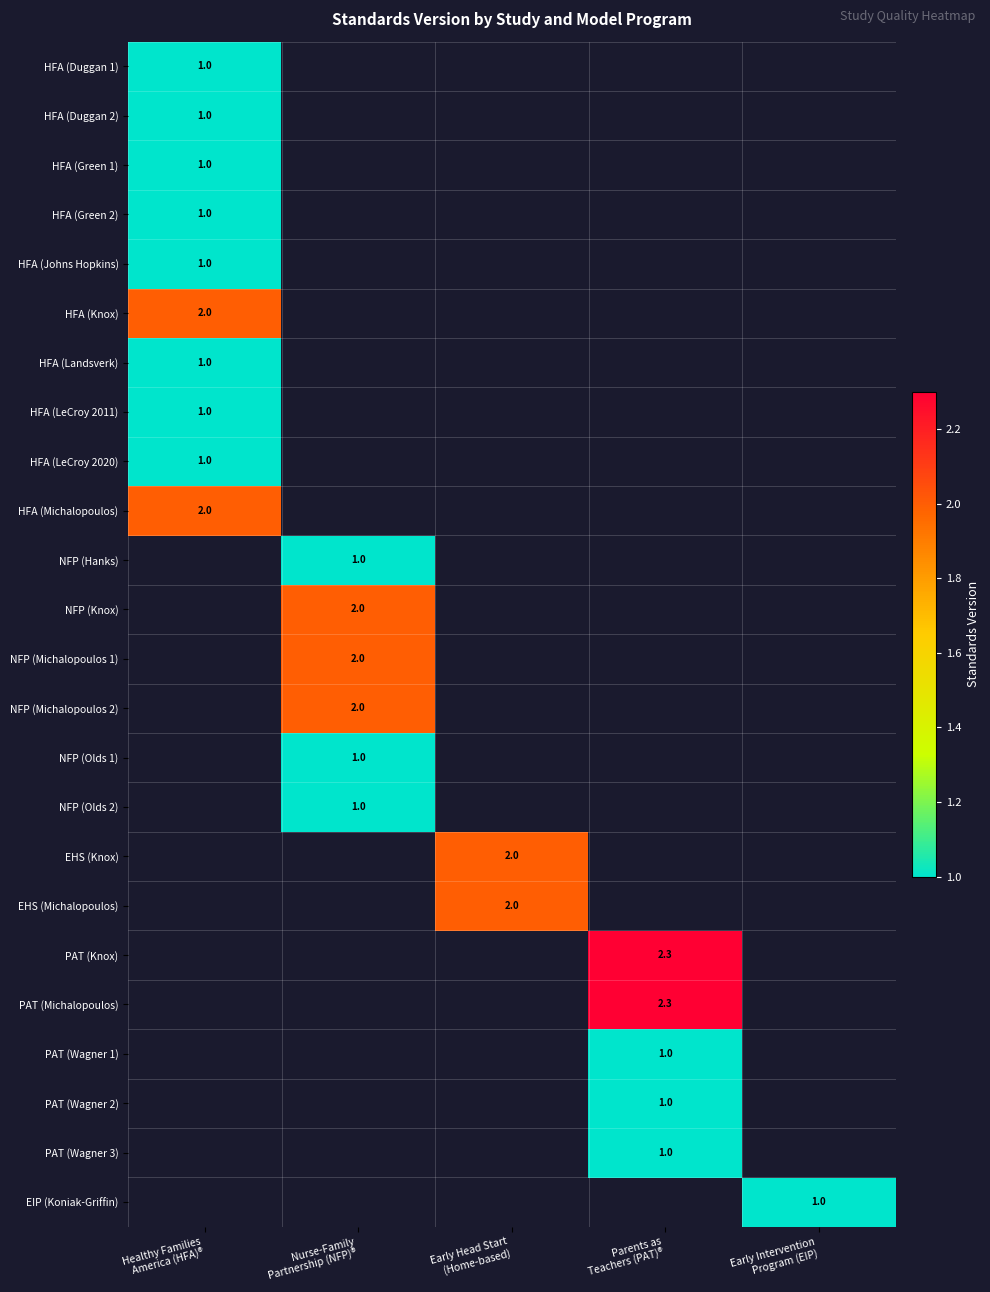

Is it true that HFA (LeCroy 2020) equals 1.0 at Healthy Families America (HFA)®?

True